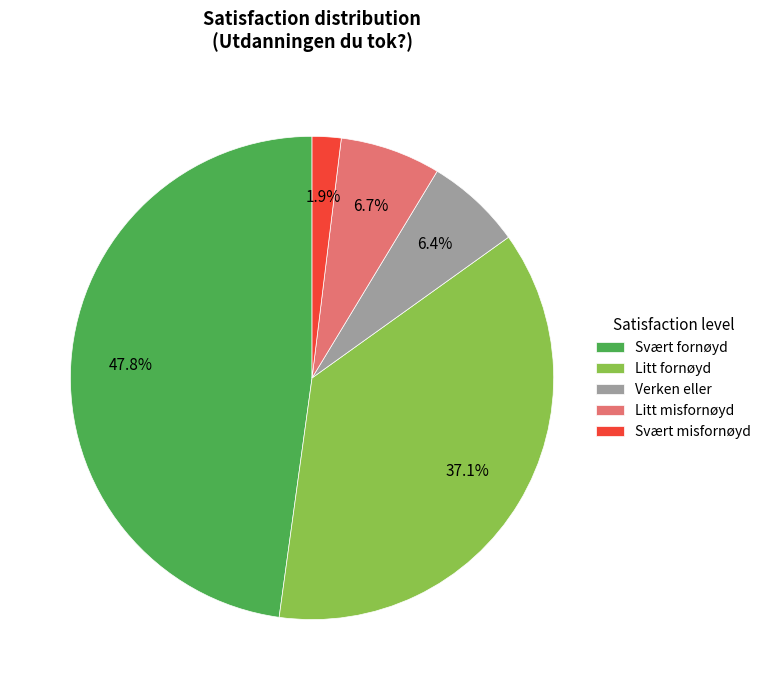

Does Verken eller account for over 50% of the chart?

No